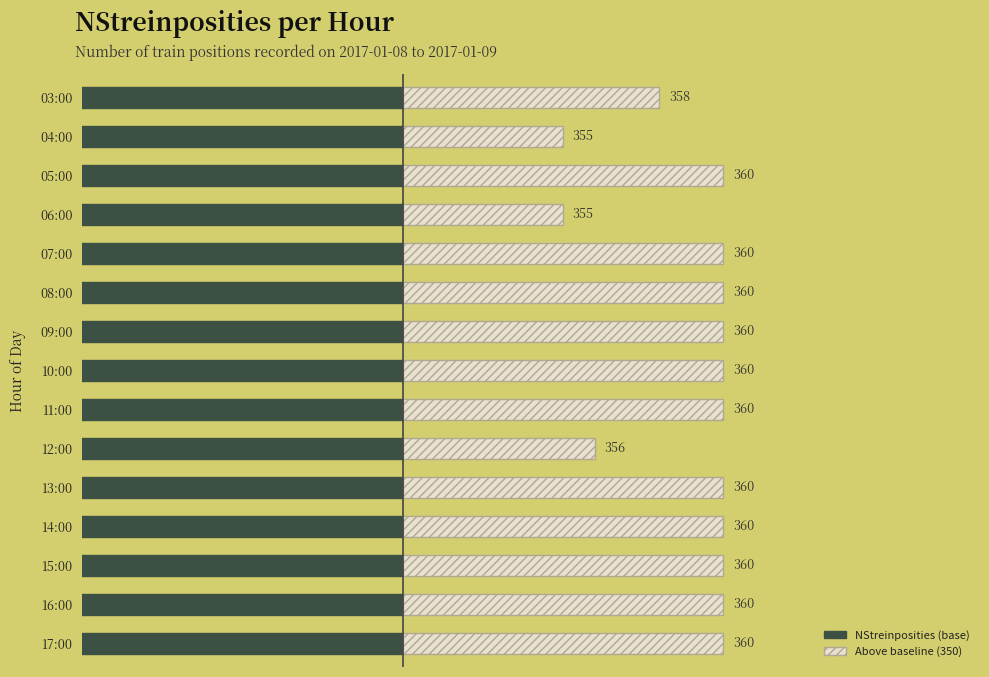

Is the value of NStreinposities (base) at 12 greater than the value of NStreinposities (above baseline) at 5?

No